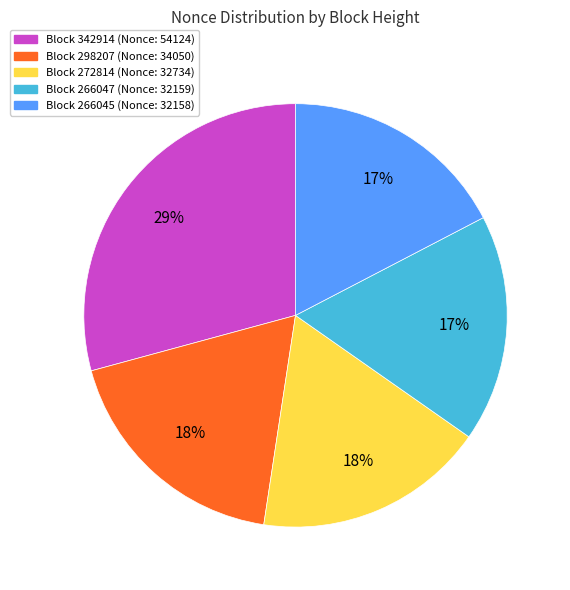

How many segments does this pie chart have?

5